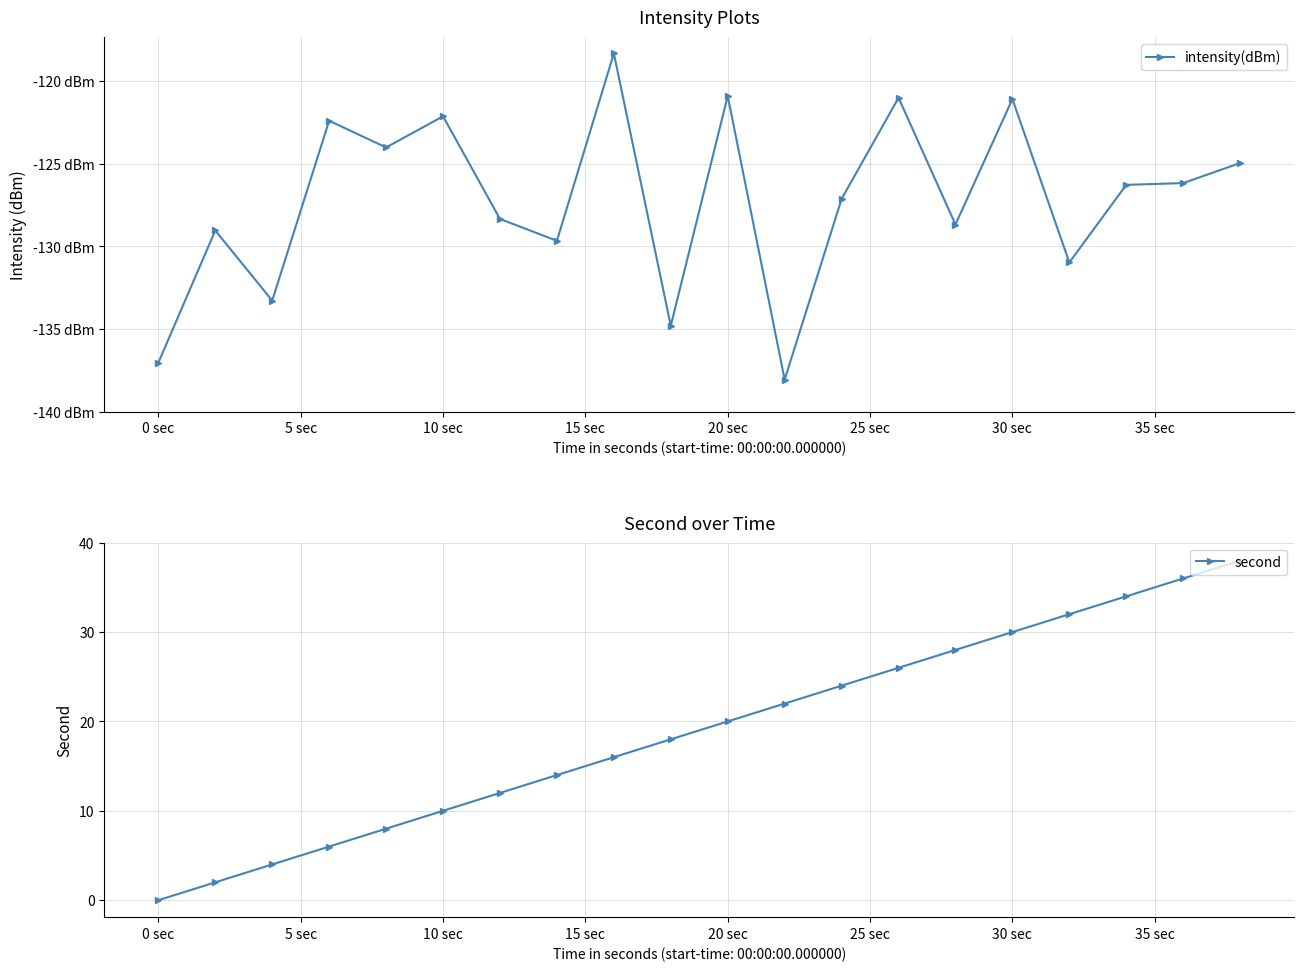

True or false: second has more than 1 points higher than both neighbors.

False